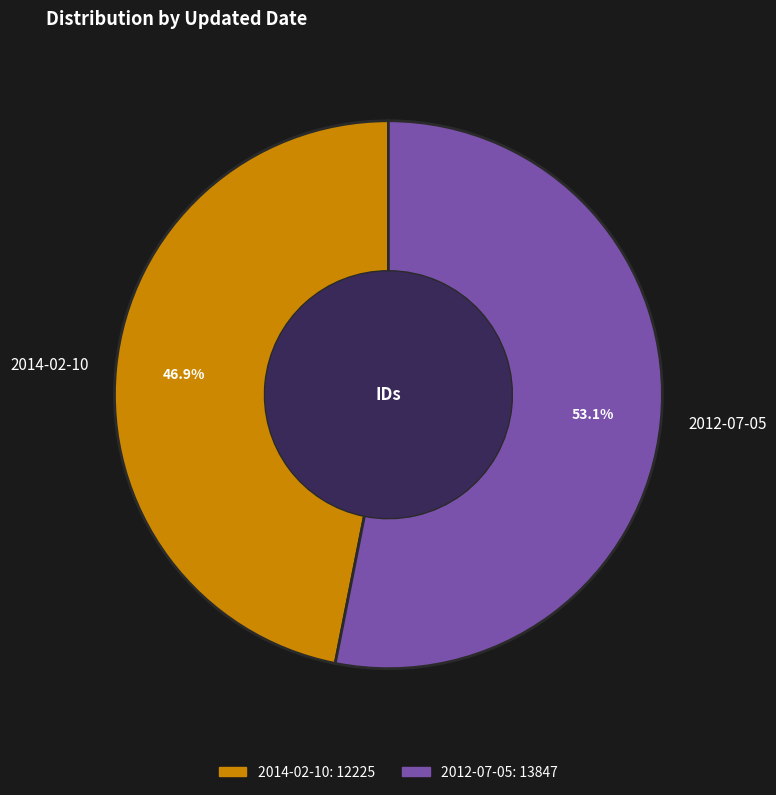

Rank the categories by value from highest to lowest.

2012-07-05, 2014-02-10